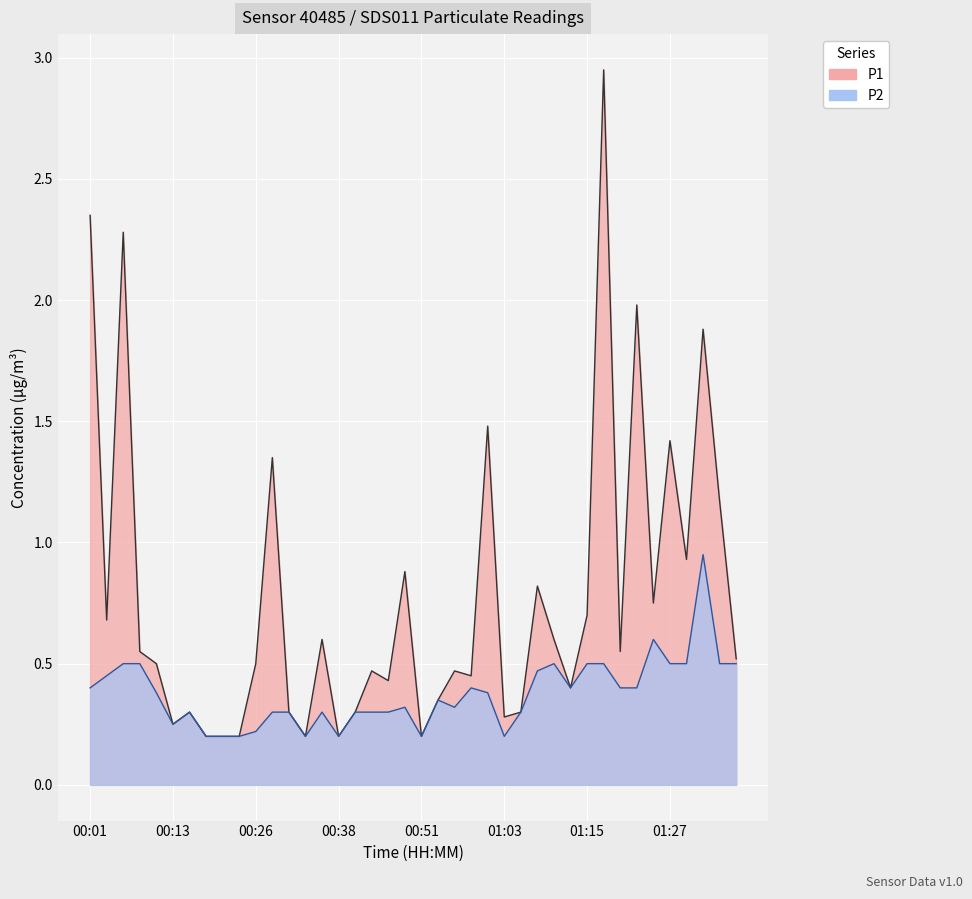

Which series has the largest range (max minus min)?

P1